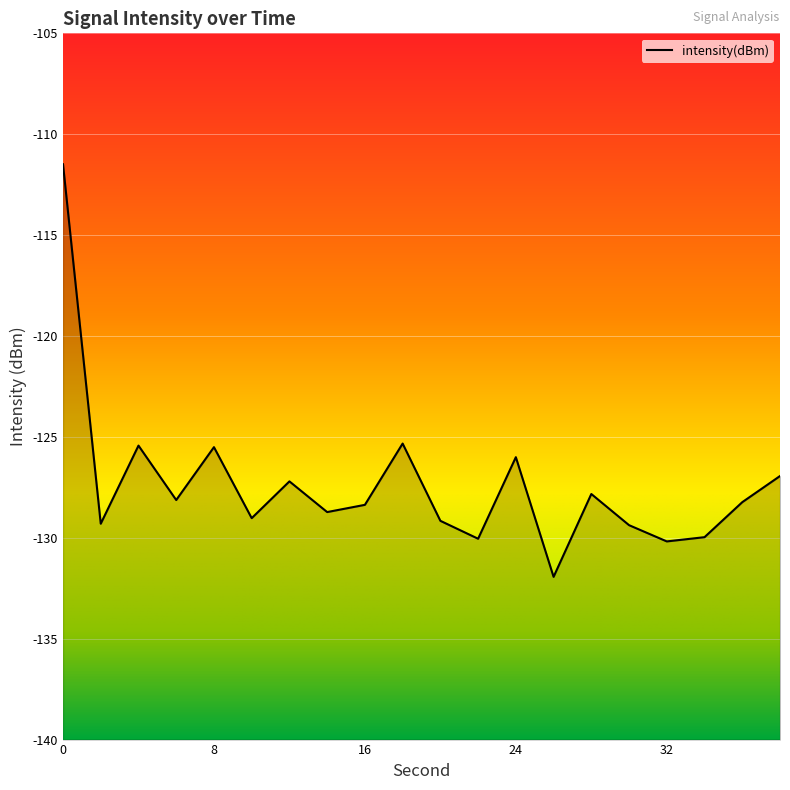

Rank the categories by value from lowest to highest.

26, 32, 22, 34, 30, 2, 20, 10, 14, 16, 36, 6, 28, 12, 38, 24, 8, 4, 18, 0